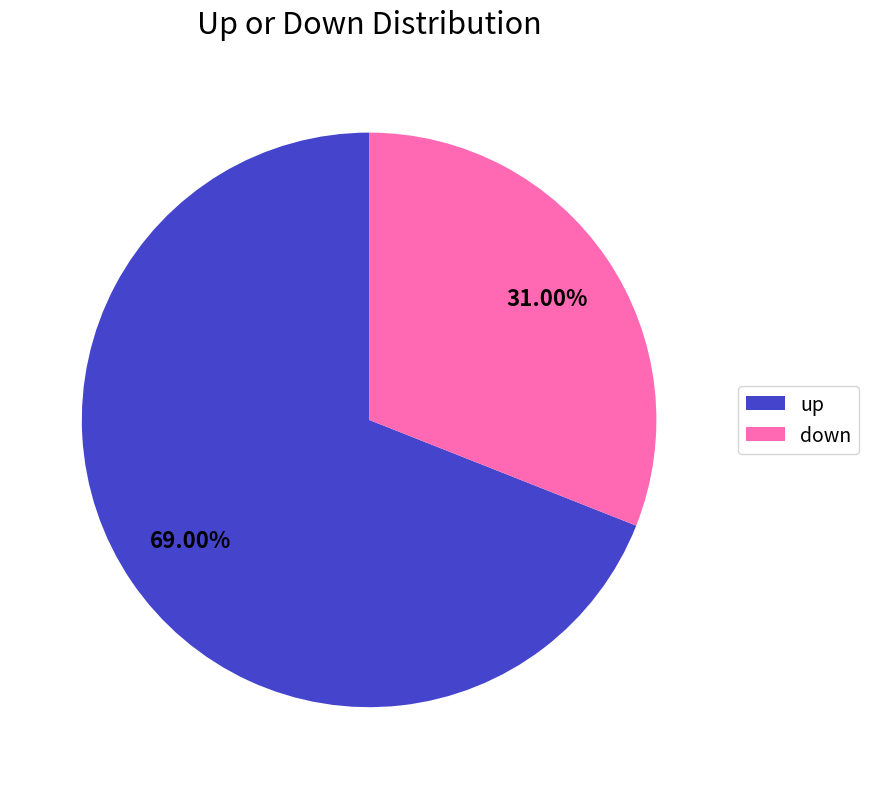

What percentage is the up slice, to the nearest percent?

69%